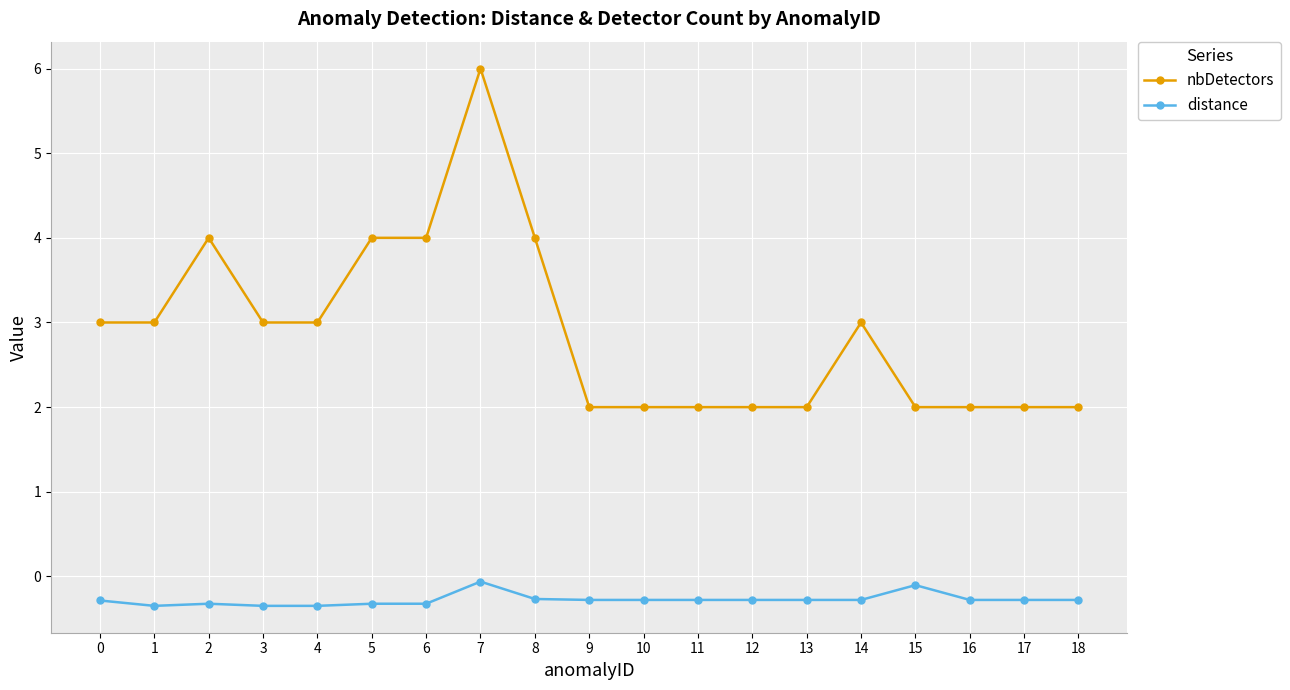

True or false: nbDetectors has a value of 0.9 at 4.

False